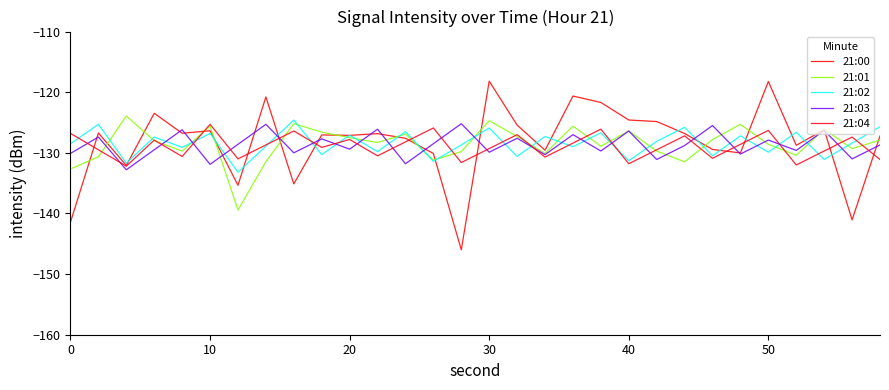

Does the chart have visible grid lines?

No